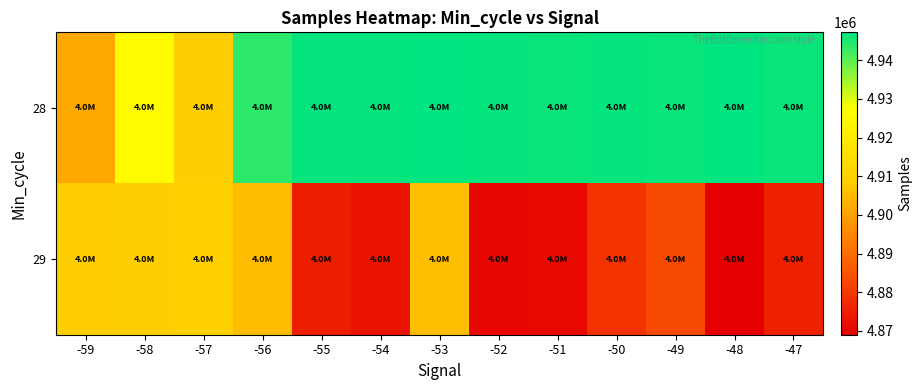

Which series has the largest total across all categories?

28